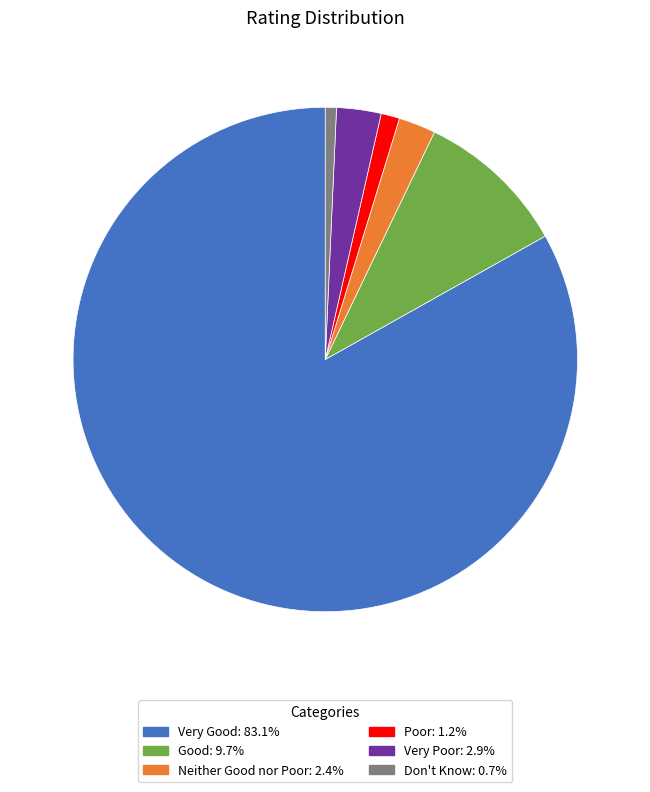

Is Neither Good nor Poor the majority of the pie?

No